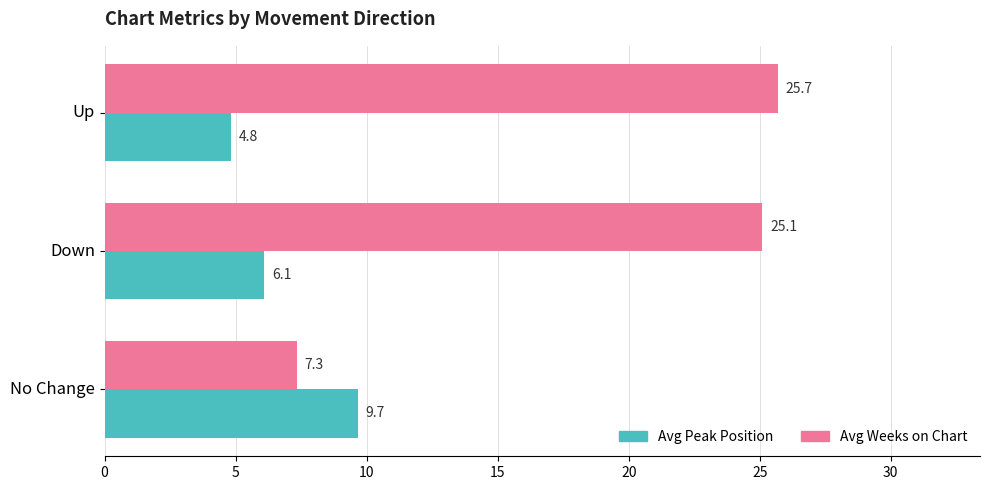

What is the sum of all Avg Weeks on Chart values?

58.1